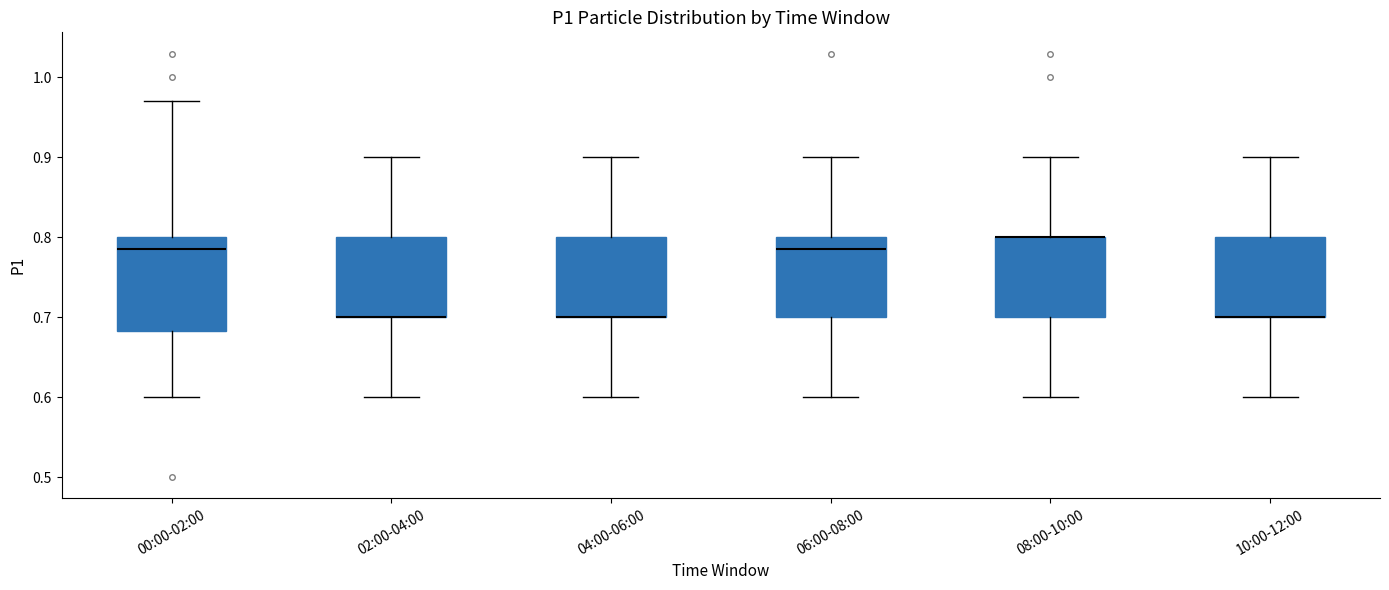

Reading left to right, read every box against the y-axis: the position of its median line, the range the box covers, and the ends of its whiskers. The values are not printed on the chart, so give them approximately, as read against the axis.

00:00-02:00: median 0.79, box 0.68 to 0.80, whiskers 0.60 to 0.97
02:00-04:00: median 0.70 (drawn on the box's lower edge), box 0.70 to 0.80, whiskers 0.60 to 0.90
04:00-06:00: median 0.70 (drawn on the box's lower edge), box 0.70 to 0.80, whiskers 0.60 to 0.90
06:00-08:00: median 0.79, box 0.70 to 0.80, whiskers 0.60 to 0.90
08:00-10:00: median 0.80 (drawn on the box's upper edge), box 0.70 to 0.80, whiskers 0.60 to 0.90
10:00-12:00: median 0.70 (drawn on the box's lower edge), box 0.70 to 0.80, whiskers 0.60 to 0.90